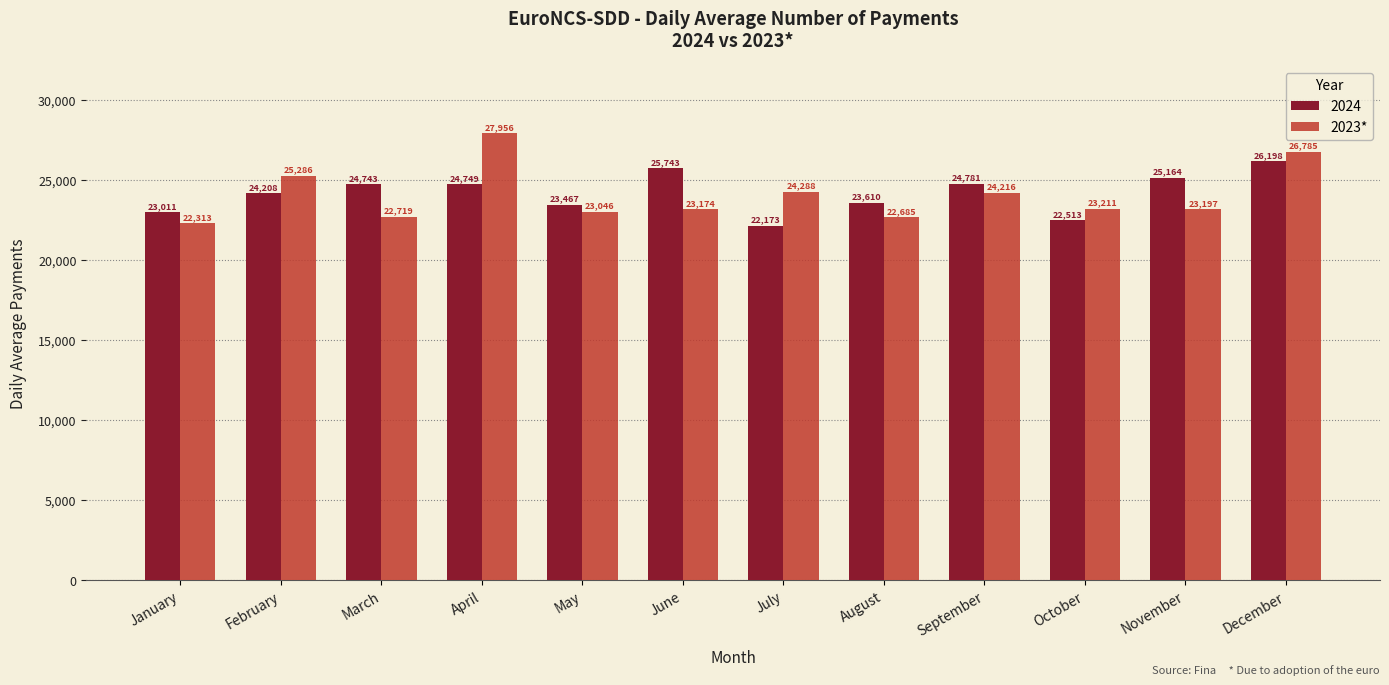

List the series in order of their peak value, lowest first.

2024, 2023*